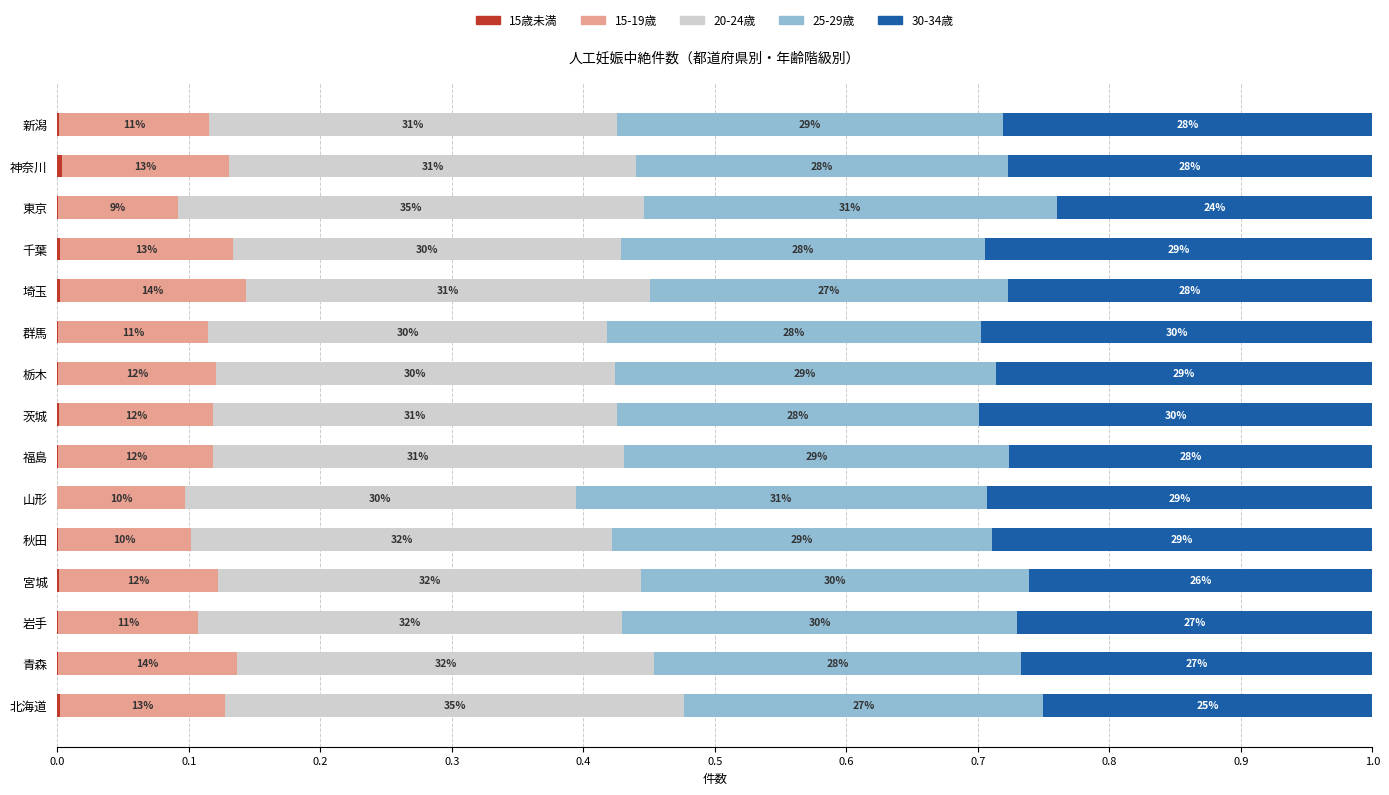

What is the difference between the maximum and minimum values in the 20-24歳 series?

0.1